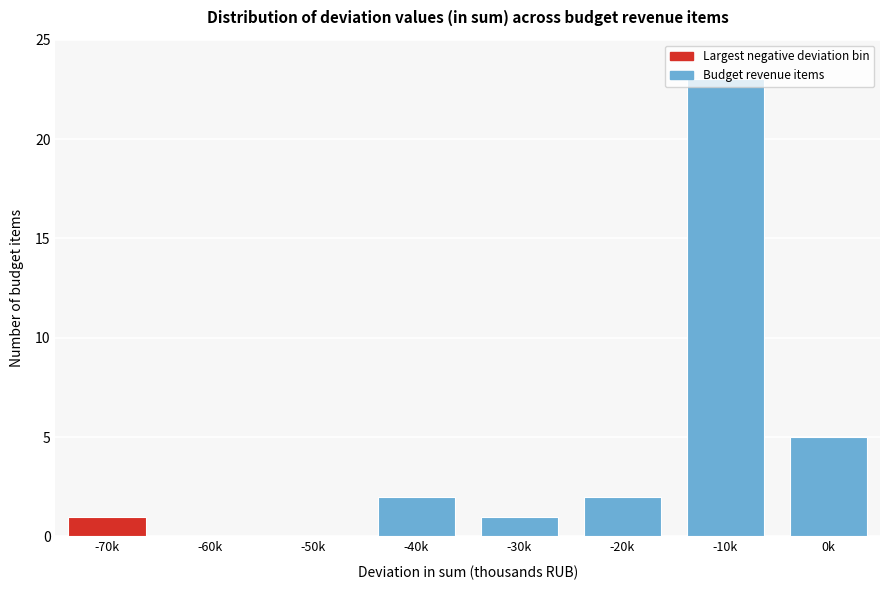

Where is the data nearest to the value 11?

0k